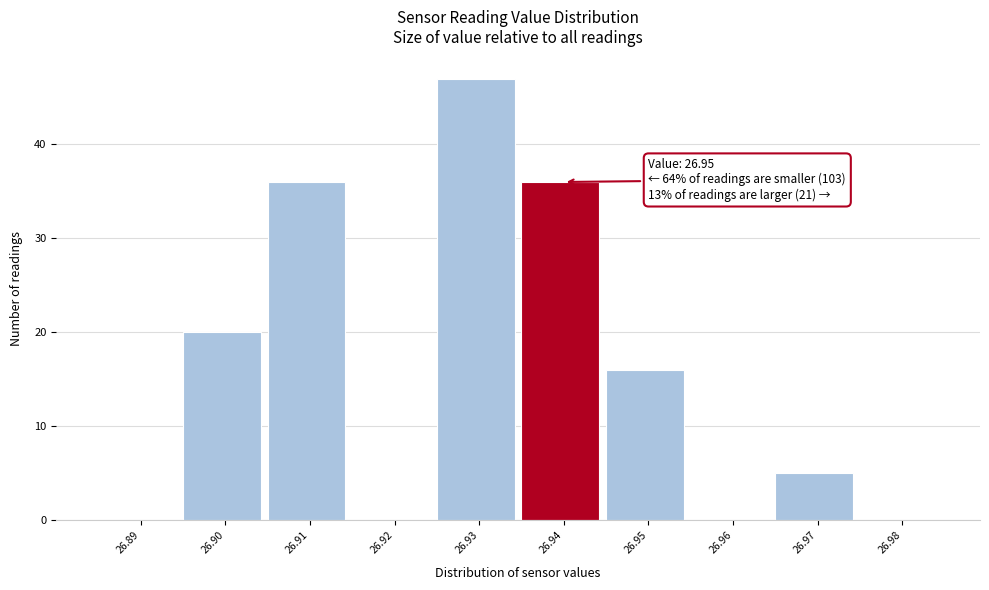

The chart shows a value of 18 at 26.98. True or false?

False